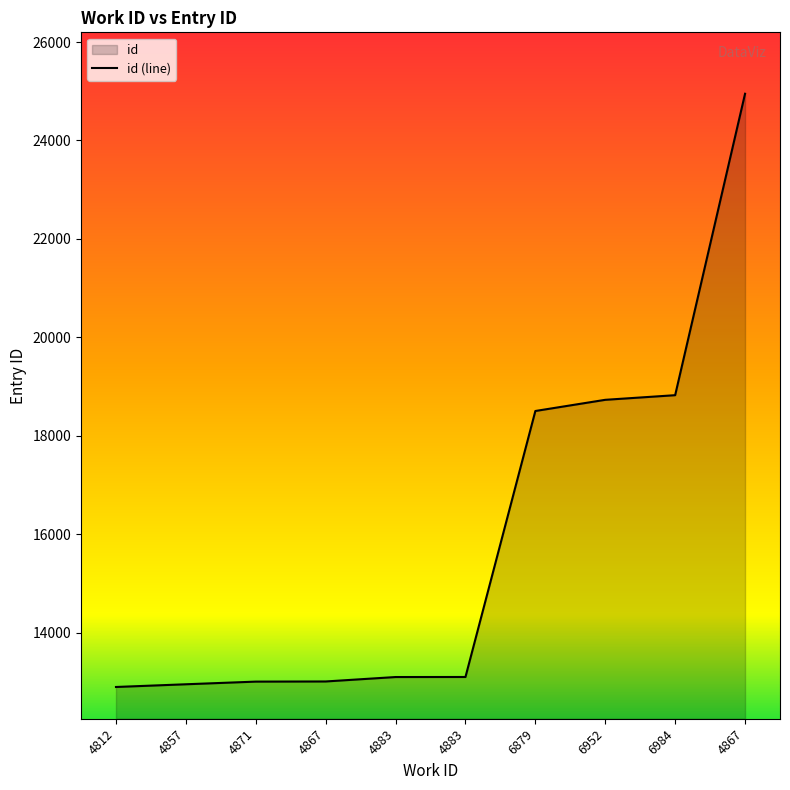

How many values exceed 13102?

4